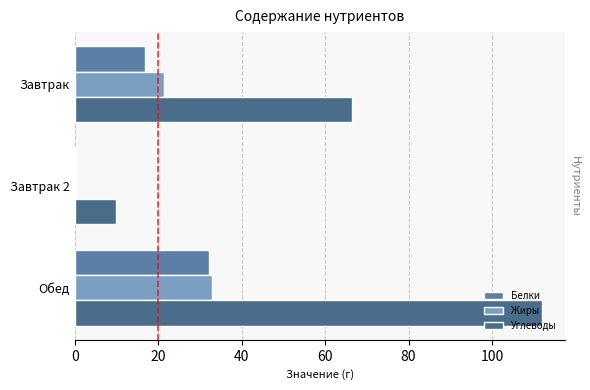

What is the difference between the maximum and minimum values in the Углеводы series?

102.2